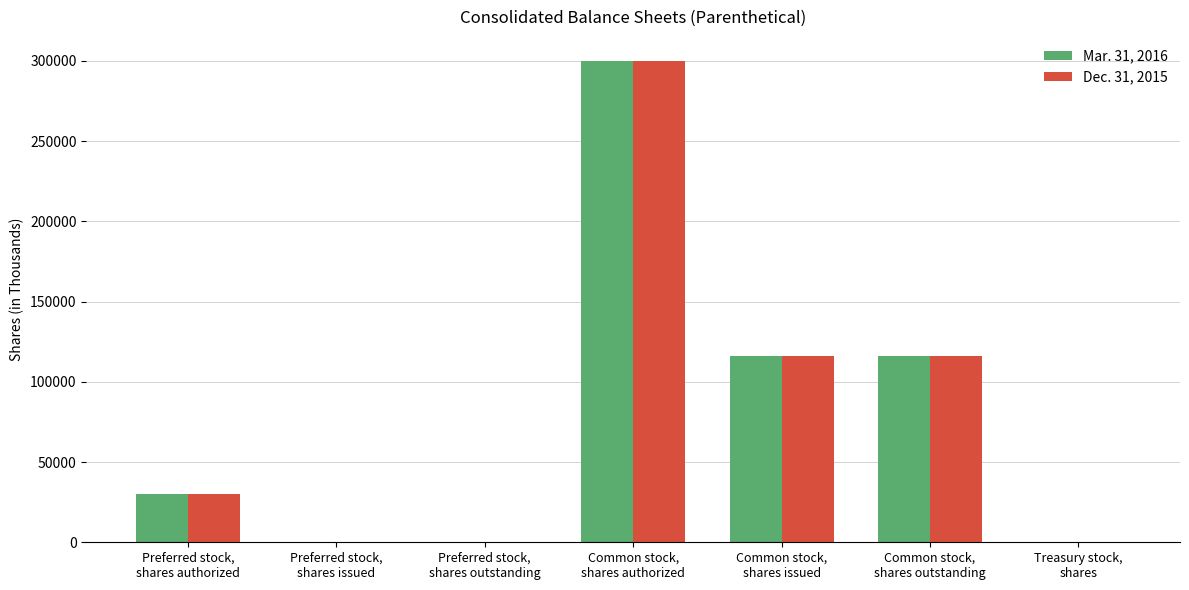

How many groups of bars are there?

7